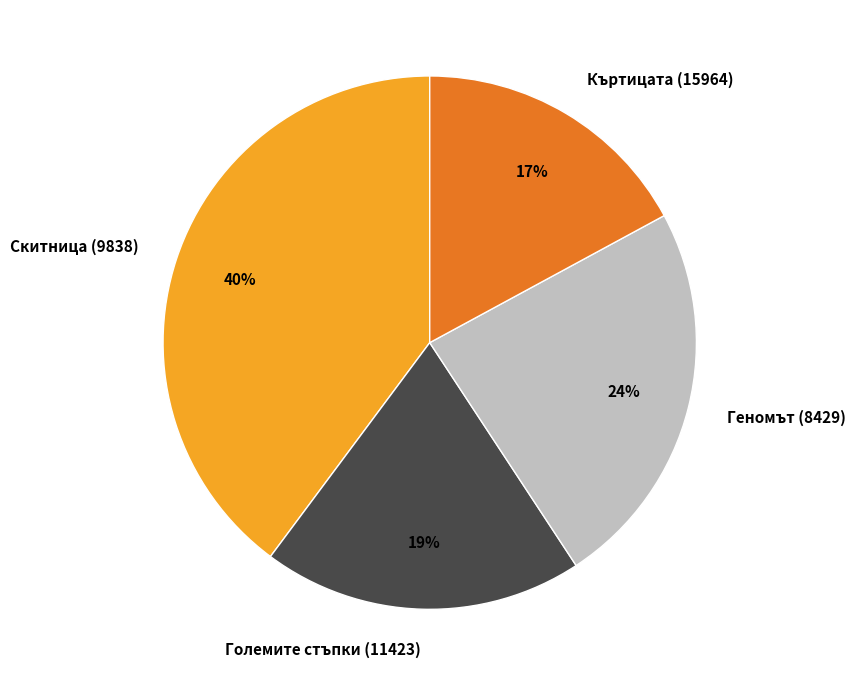

Approximately how many times larger is the value at Геномът (8429) compared to Скитница (9838)?

0.6